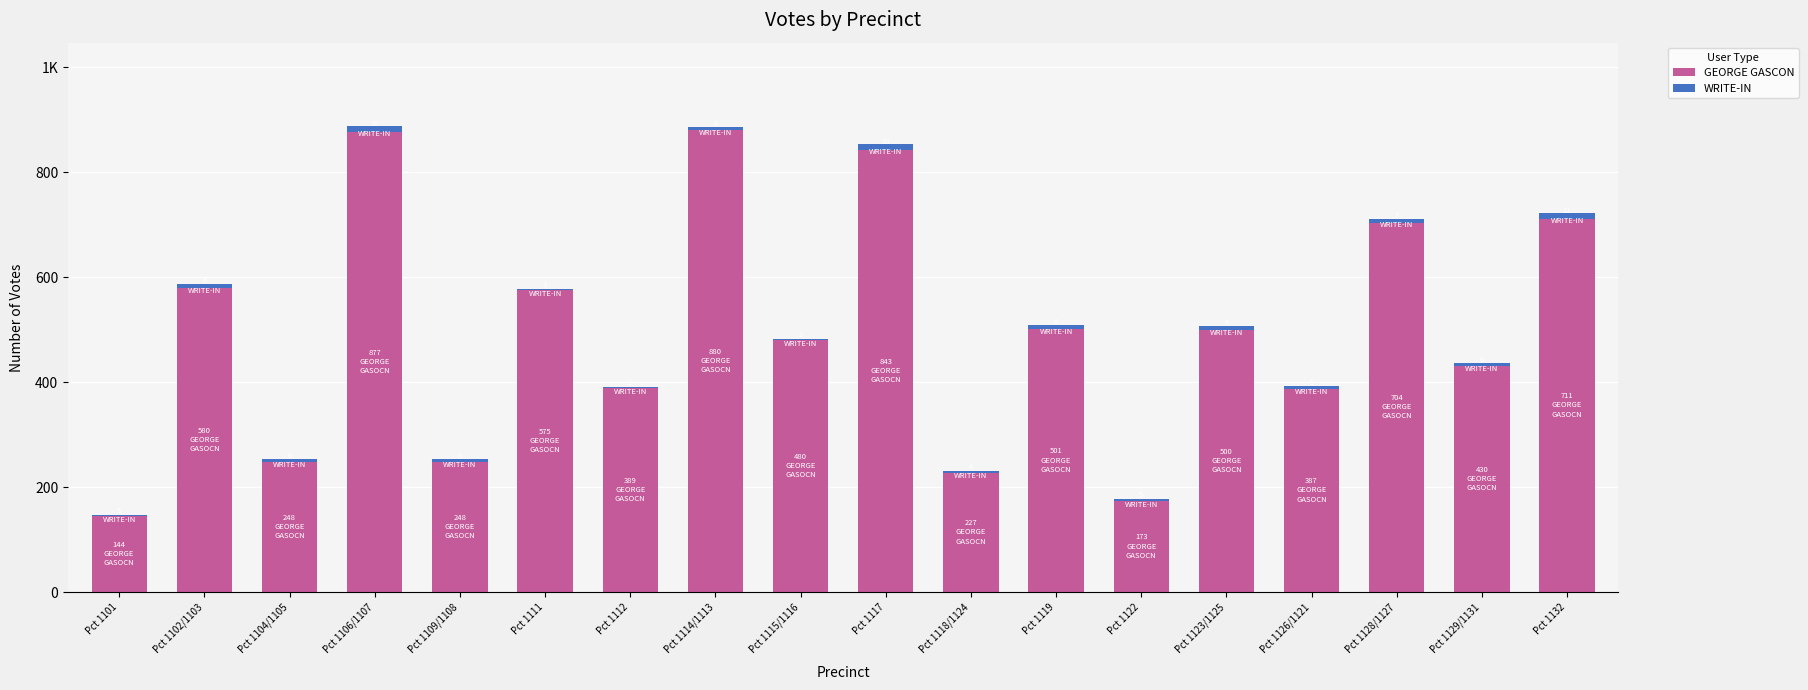

Are the bars horizontal?

No